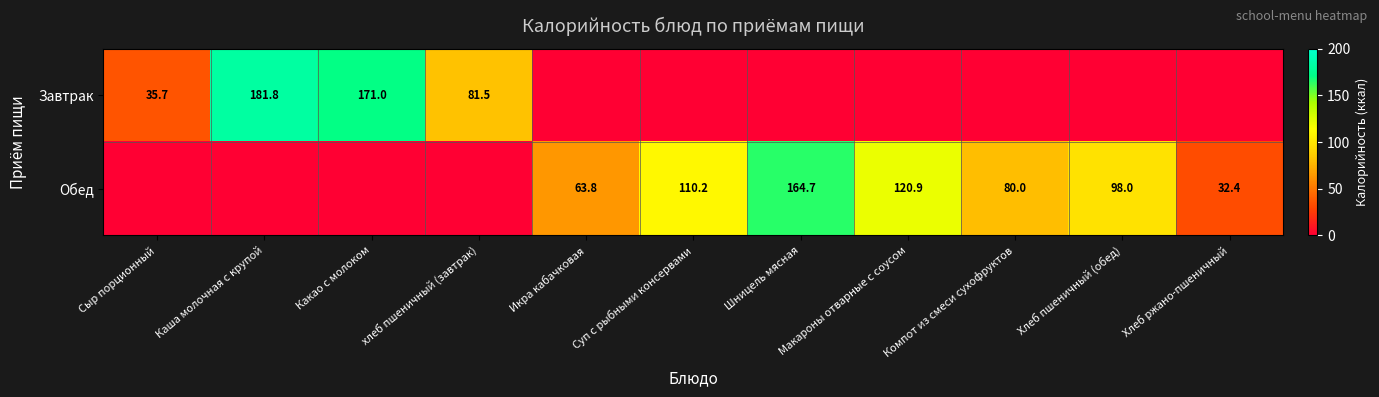

The value of Завтрак at хлеб пшеничный (завтрак) is 51.6. True or false?

False